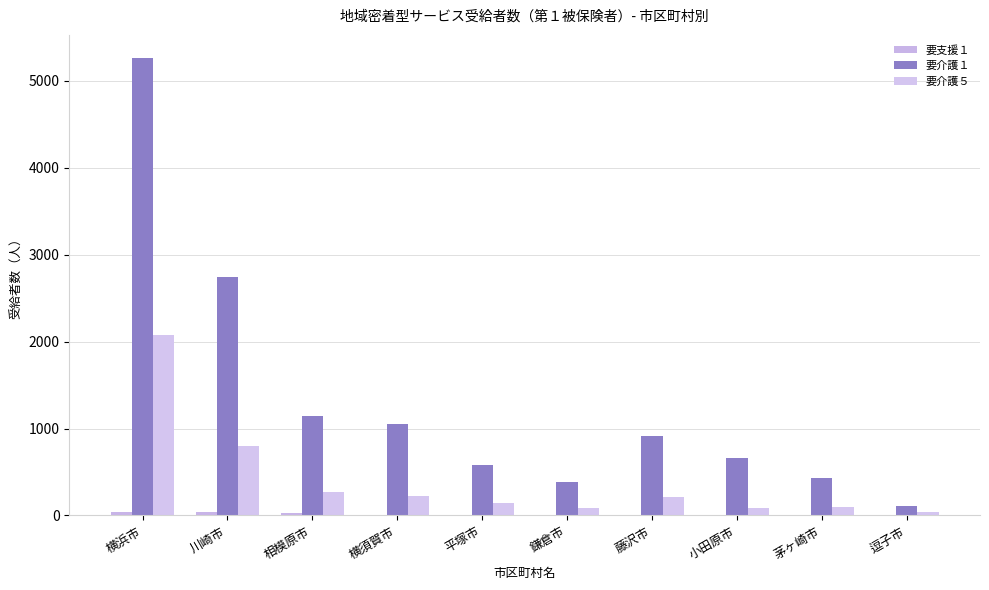

Between 横浜市 and 逗子市, which is larger?

横浜市